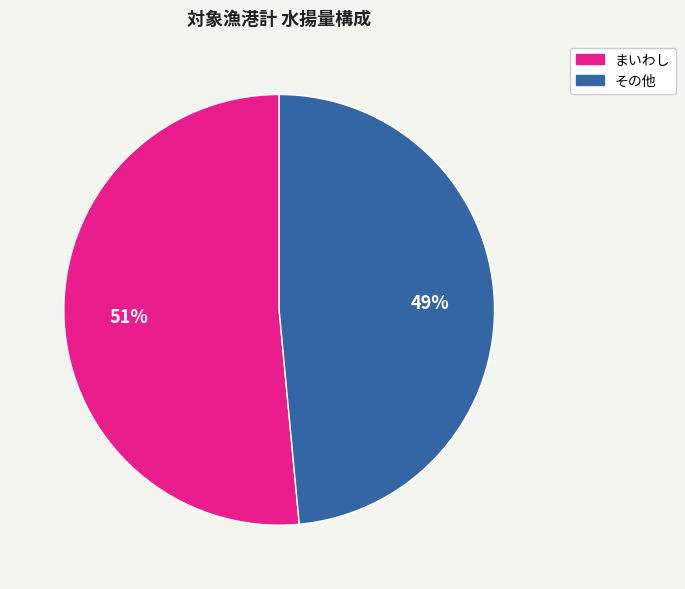

Count the number of slices in the pie.

2